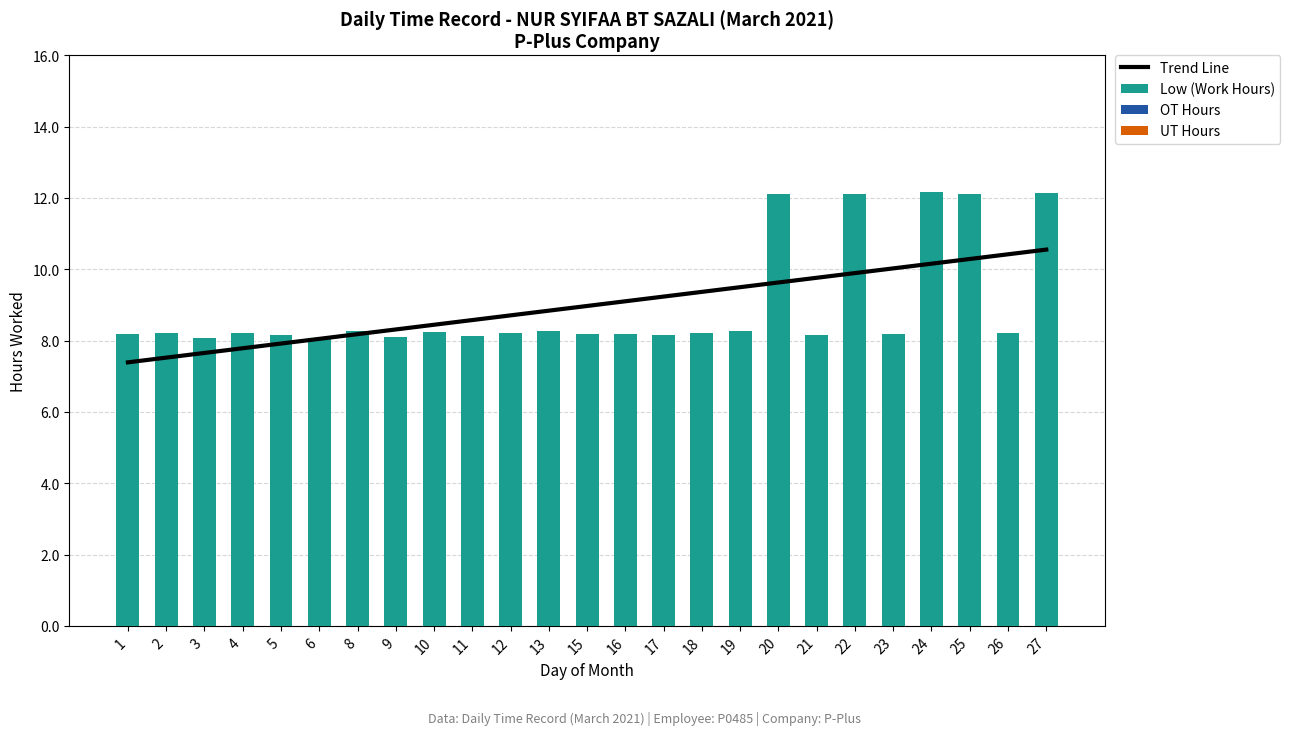

At how many categories does at least one series exceed 0?

25